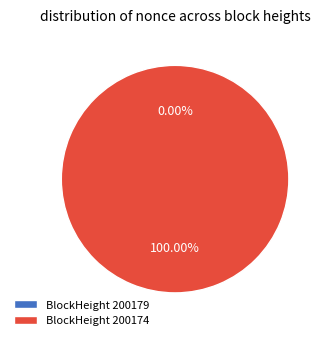

To the nearest percent, what percentage of the pie is 200174?

100%